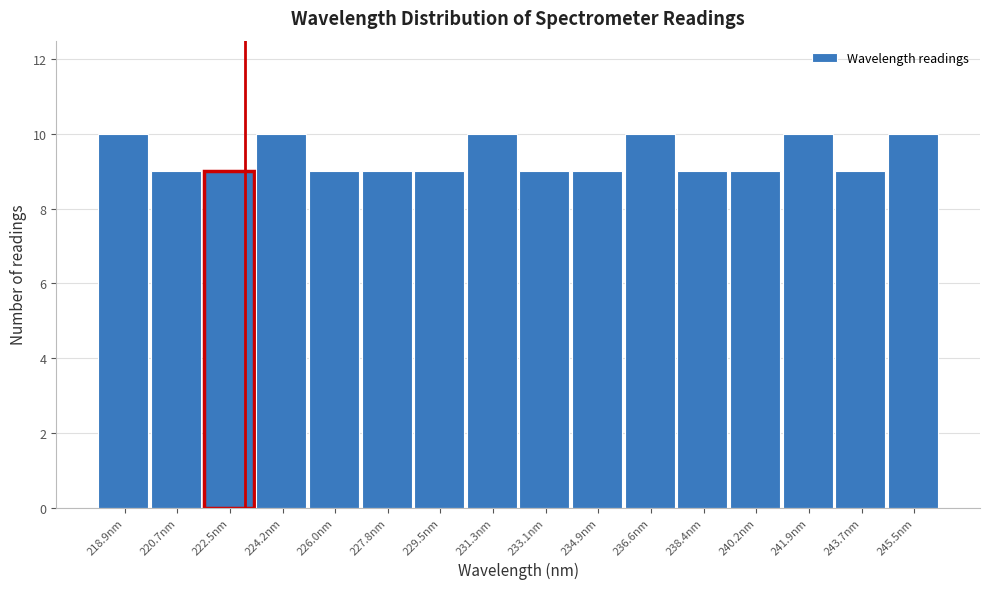

What is the height of the bar covering 230.4 to 232.2 on the x-axis? Neither the bar edges nor the heights are printed on the chart, so give them approximately, as read against the axes.

10